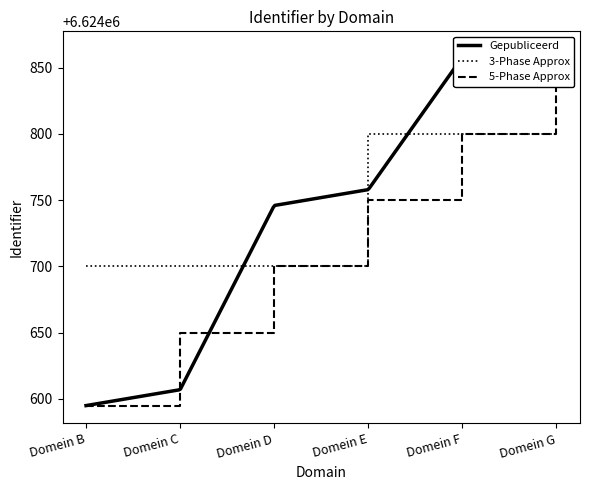

Which series ends up on top after the final intersection of 3-Phase Approx and Gepubliceerd?

Gepubliceerd